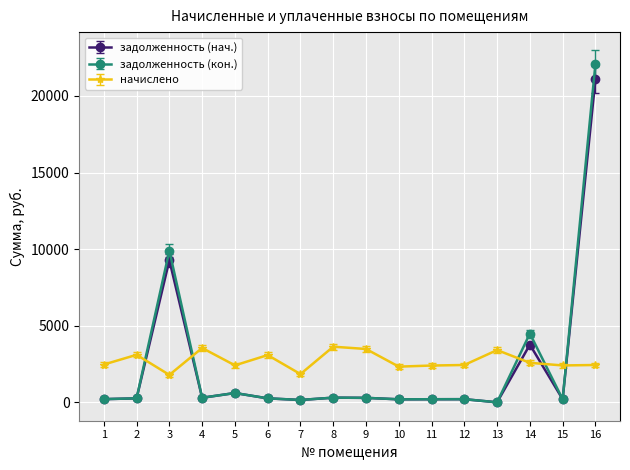

What is the total value across all series at 9?

4061.0